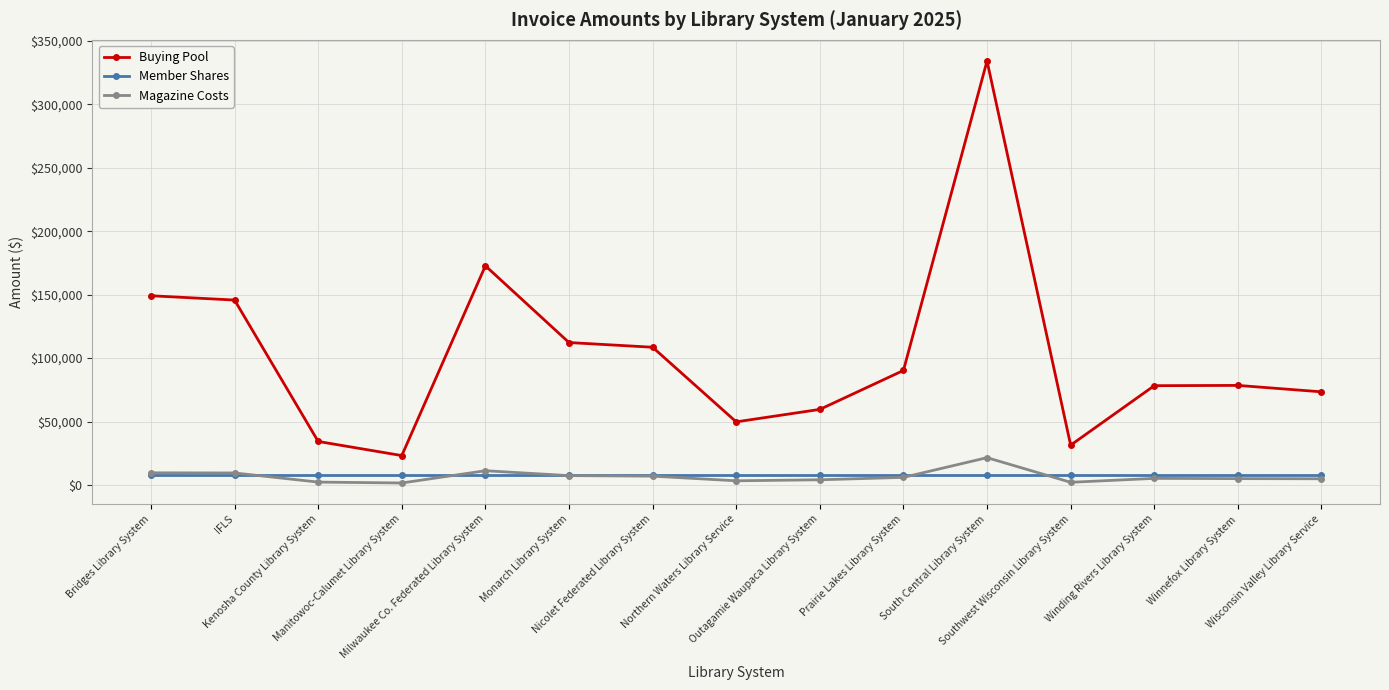

Which series has the widest spread of values?

Buying Pool